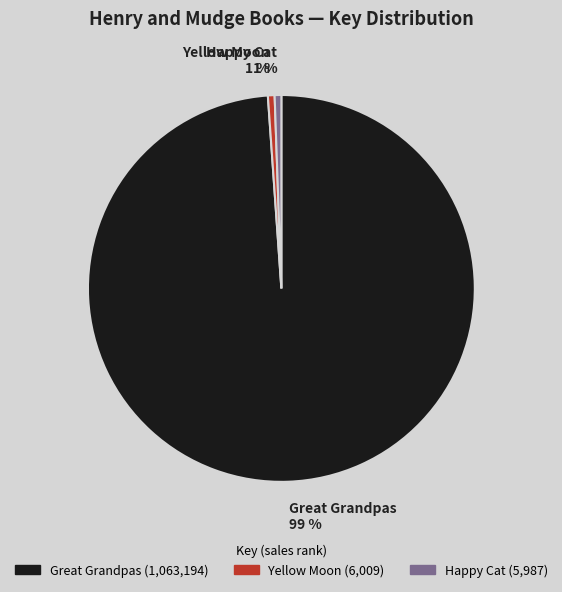

Combined, do Great Grandpas and Yellow Moon account for over 50%?

Yes